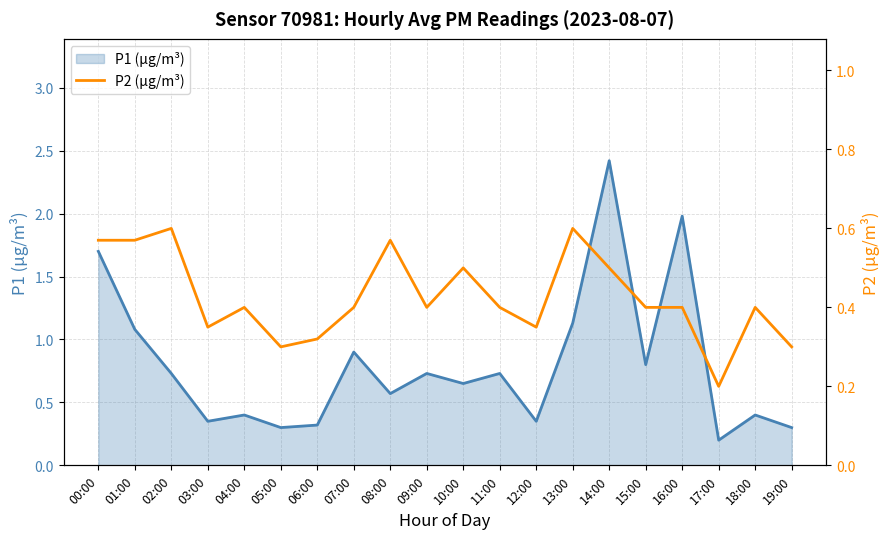

Is it true that P2 (µg/m³) equals 0.2 at 12:00?

False